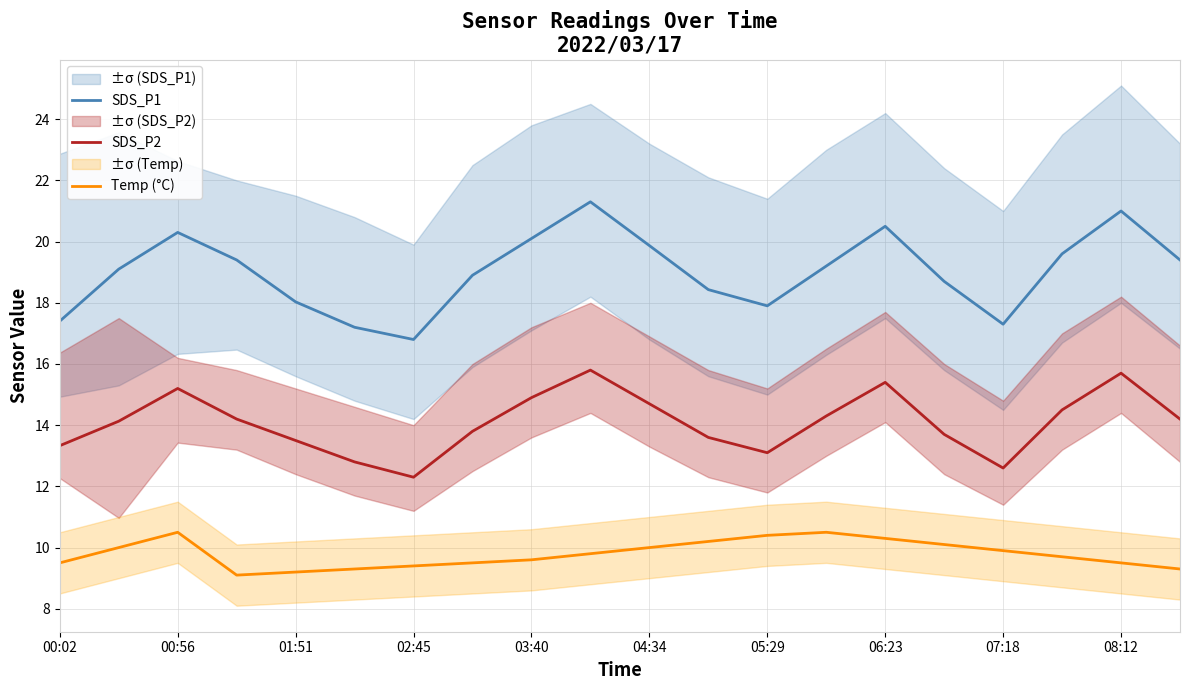

Which category has the lowest value in the SDS_P1 series?

02:45